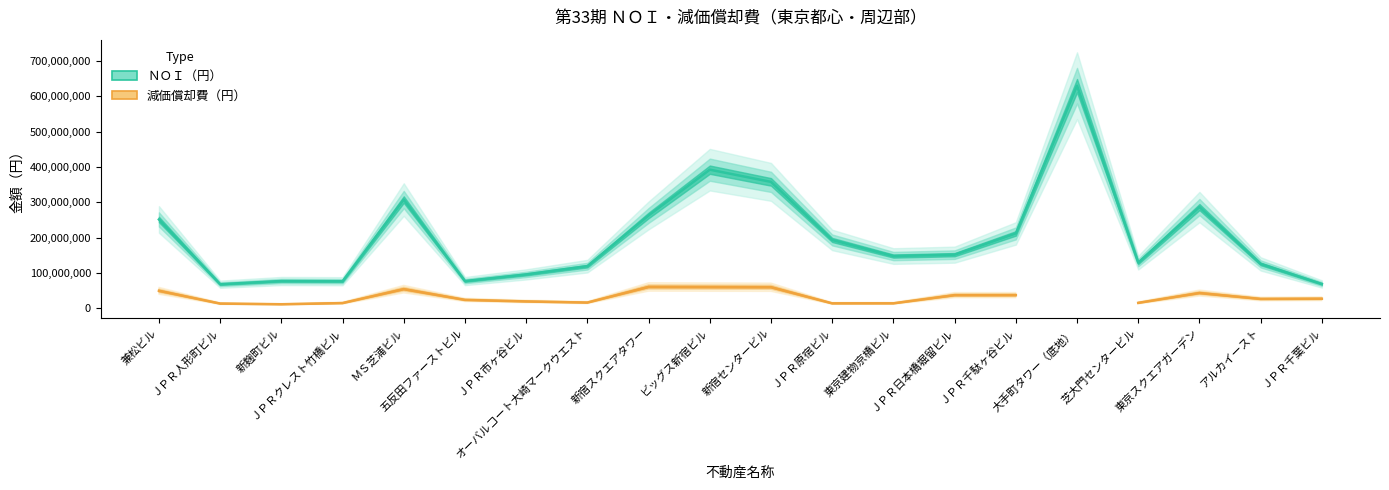

At which label is the value closest to 348850985?

新宿センタービル